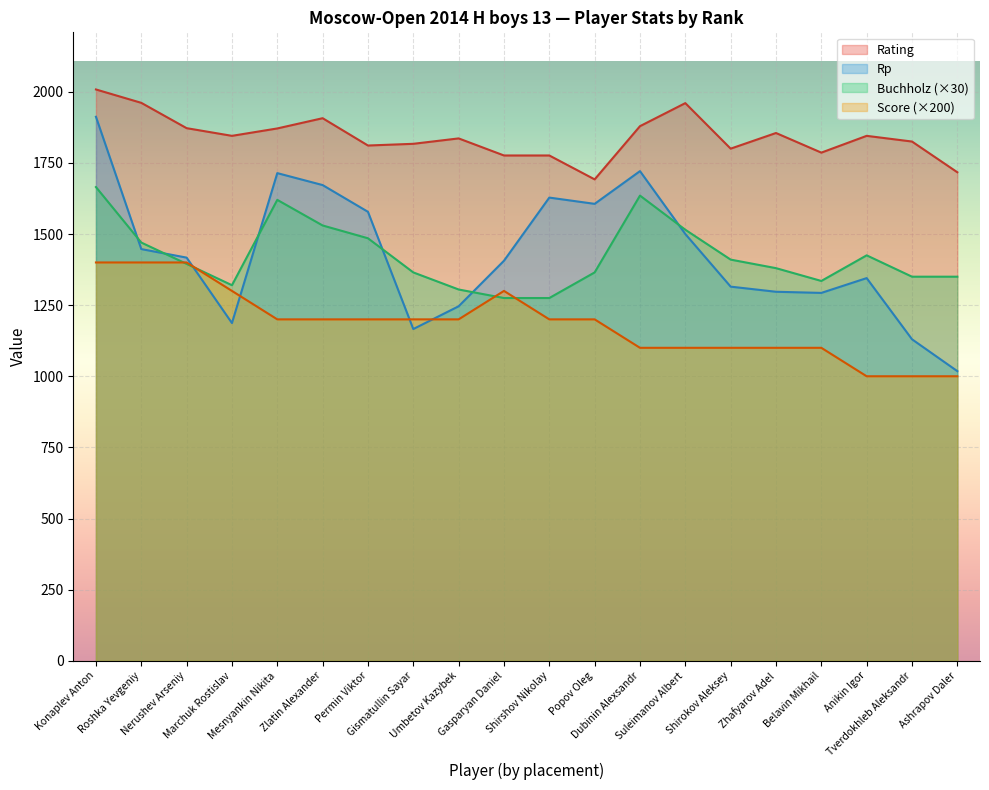

Which series has the largest total across all categories?

Rating